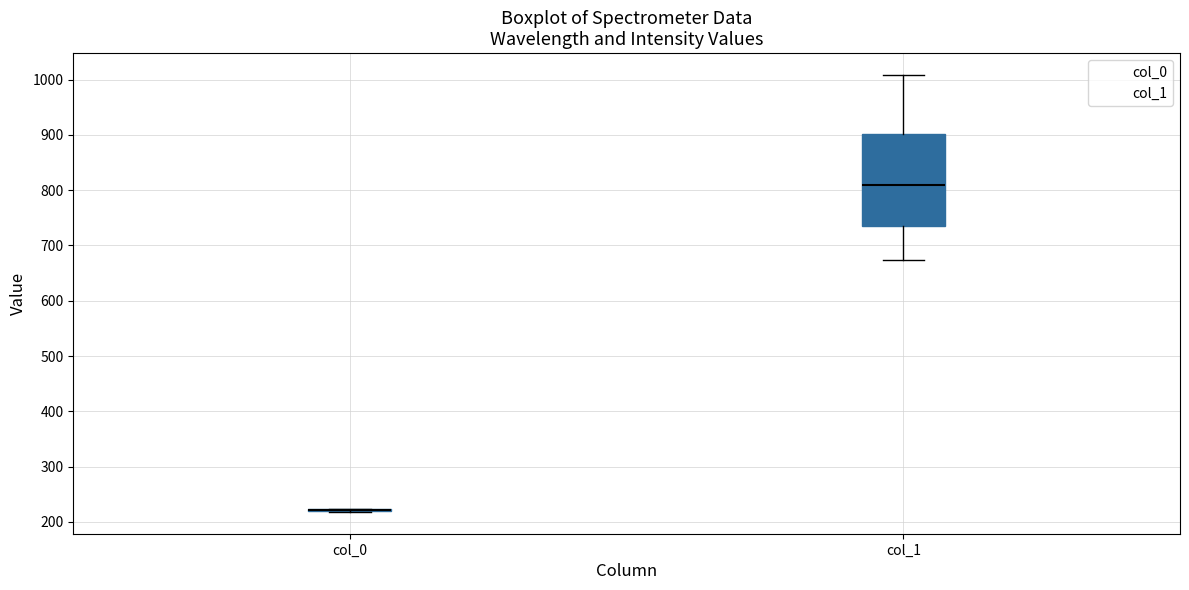

Reading left to right, read every box against the y-axis: the position of its median line, the range the box covers, and the ends of its whiskers. The values are not printed on the chart, so give them approximately, as read against the axis.

col_0: box collapsed to a line at 220, whiskers 220 to 220
col_1: median 810, box 730 to 900, whiskers 670 to 1010